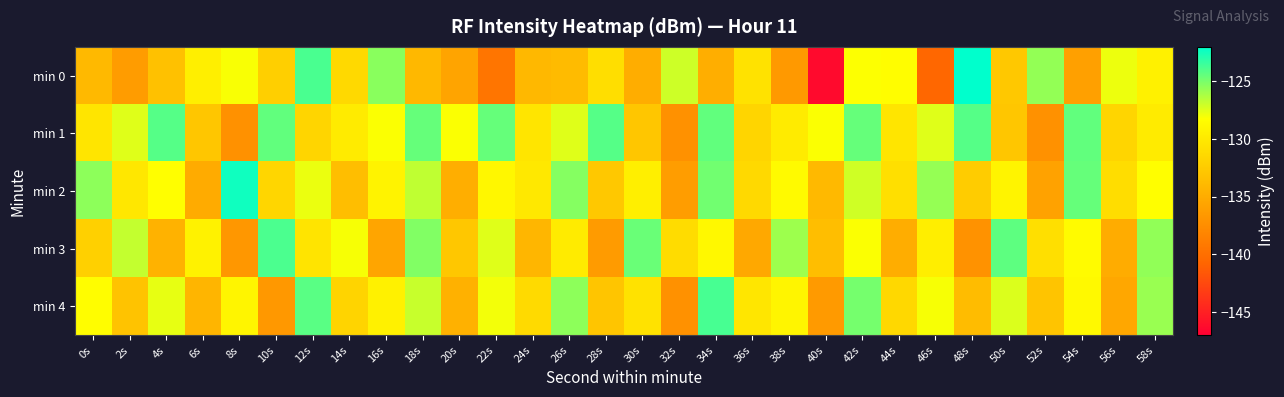

How many distinct data groups are displayed?

5